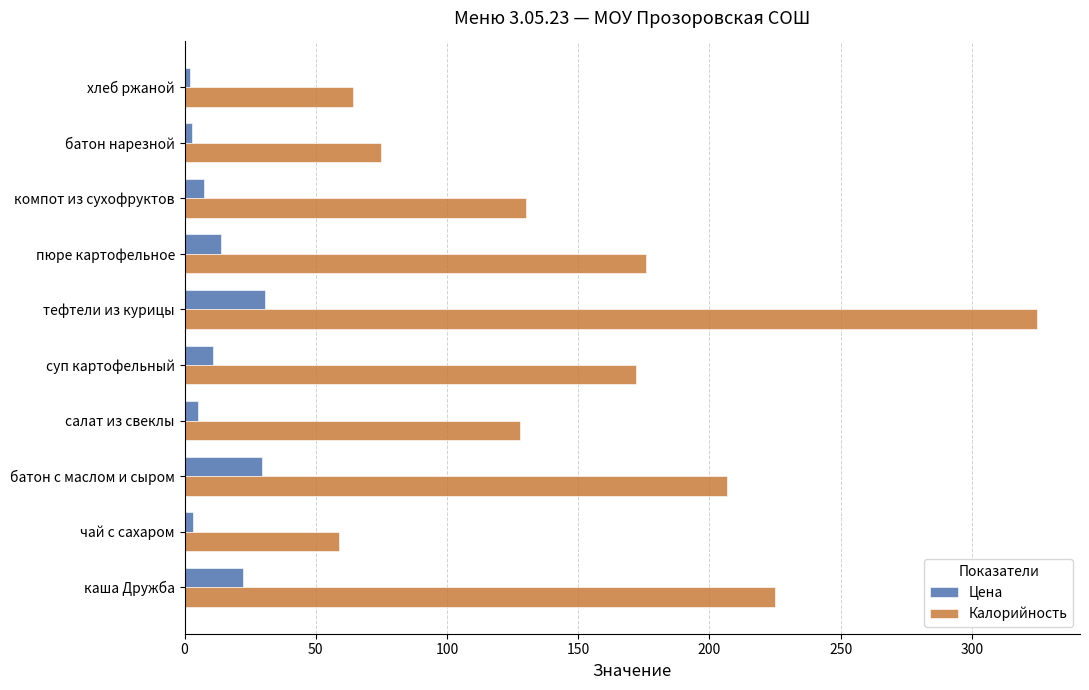

At how many categories does at least one series exceed 267?

1